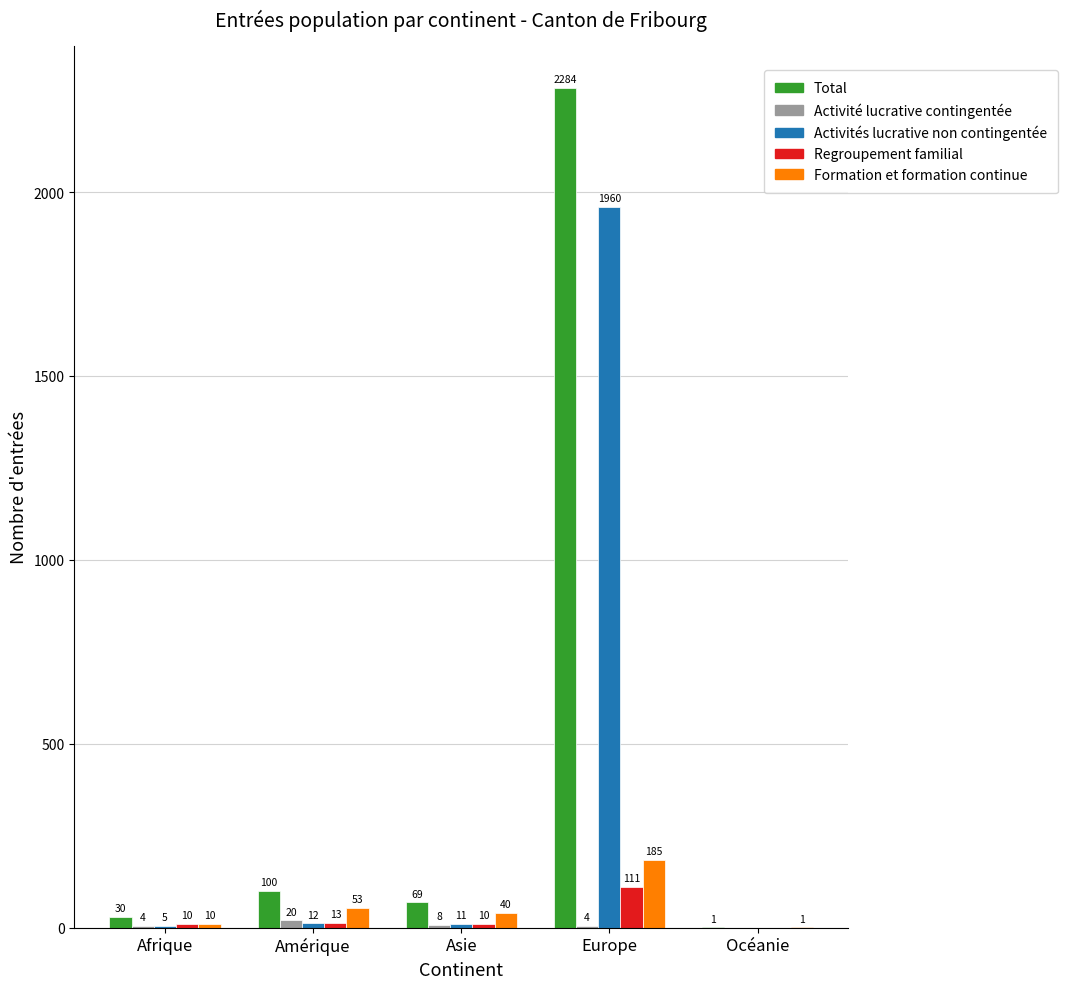

Between Amérique and Europe, which series saw the biggest shift?

Total